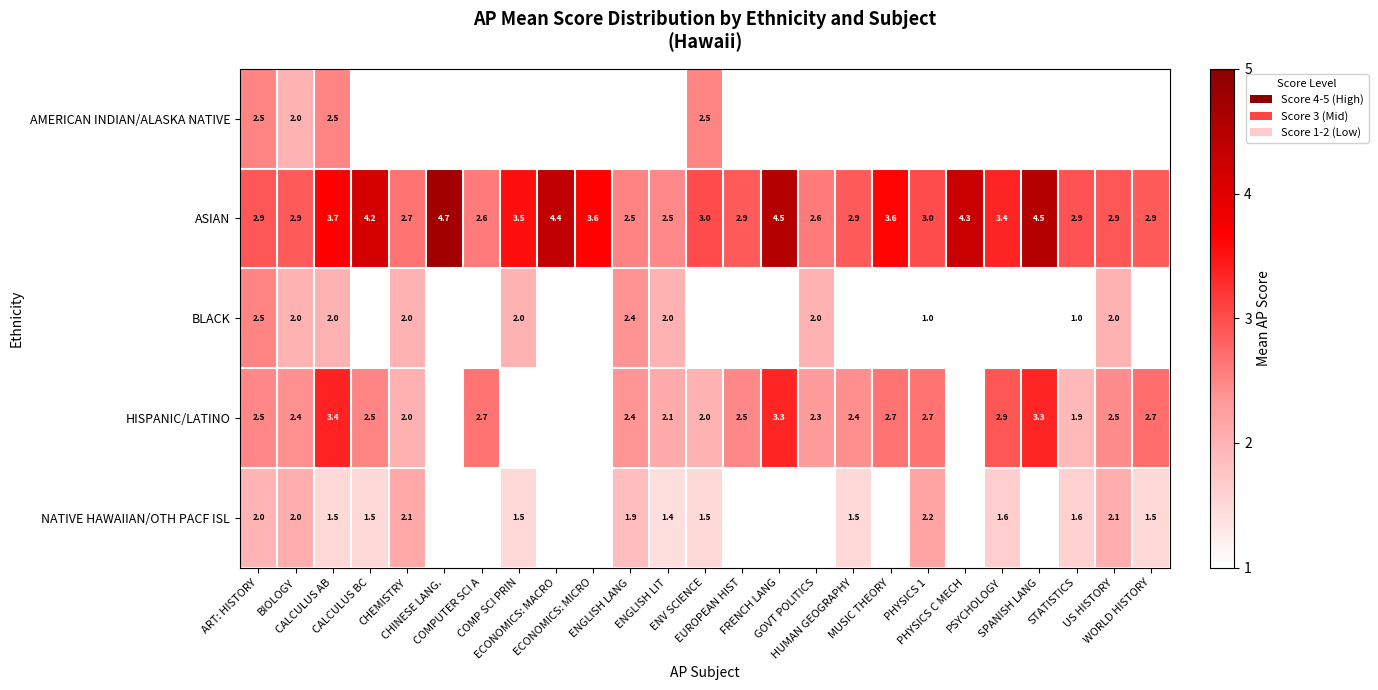

What is the minimum value shown in the chart?

1.0